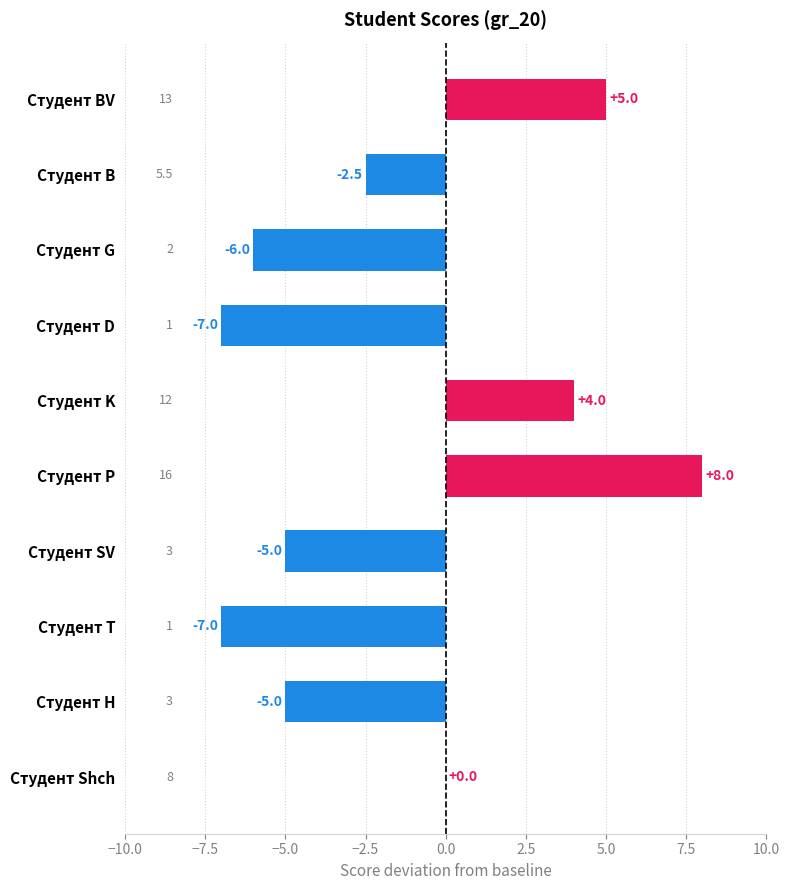

What is the approximate value at Студент SV?

-5.0